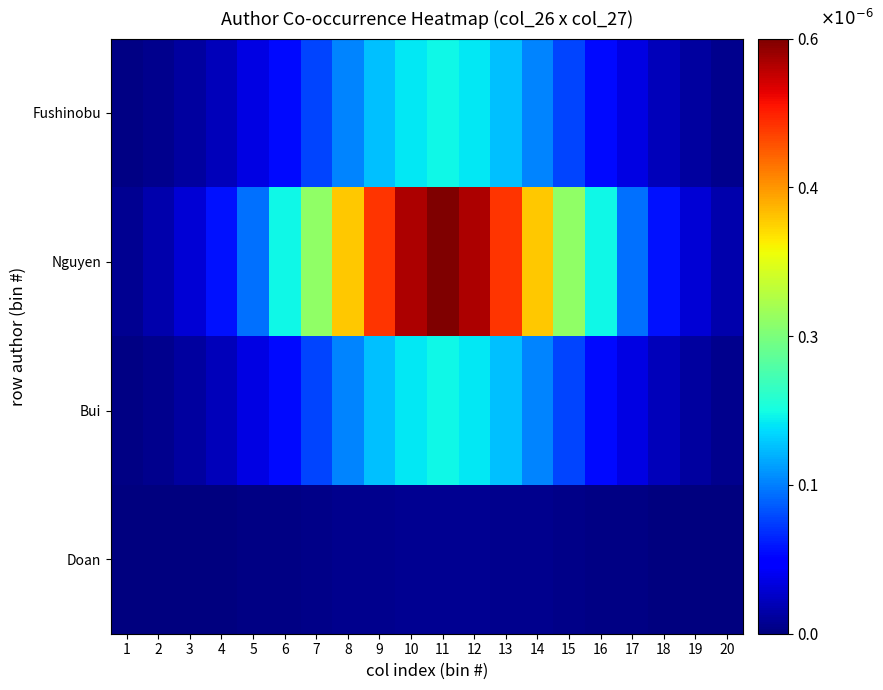

At which category does the chart reach its peak across all series?

11